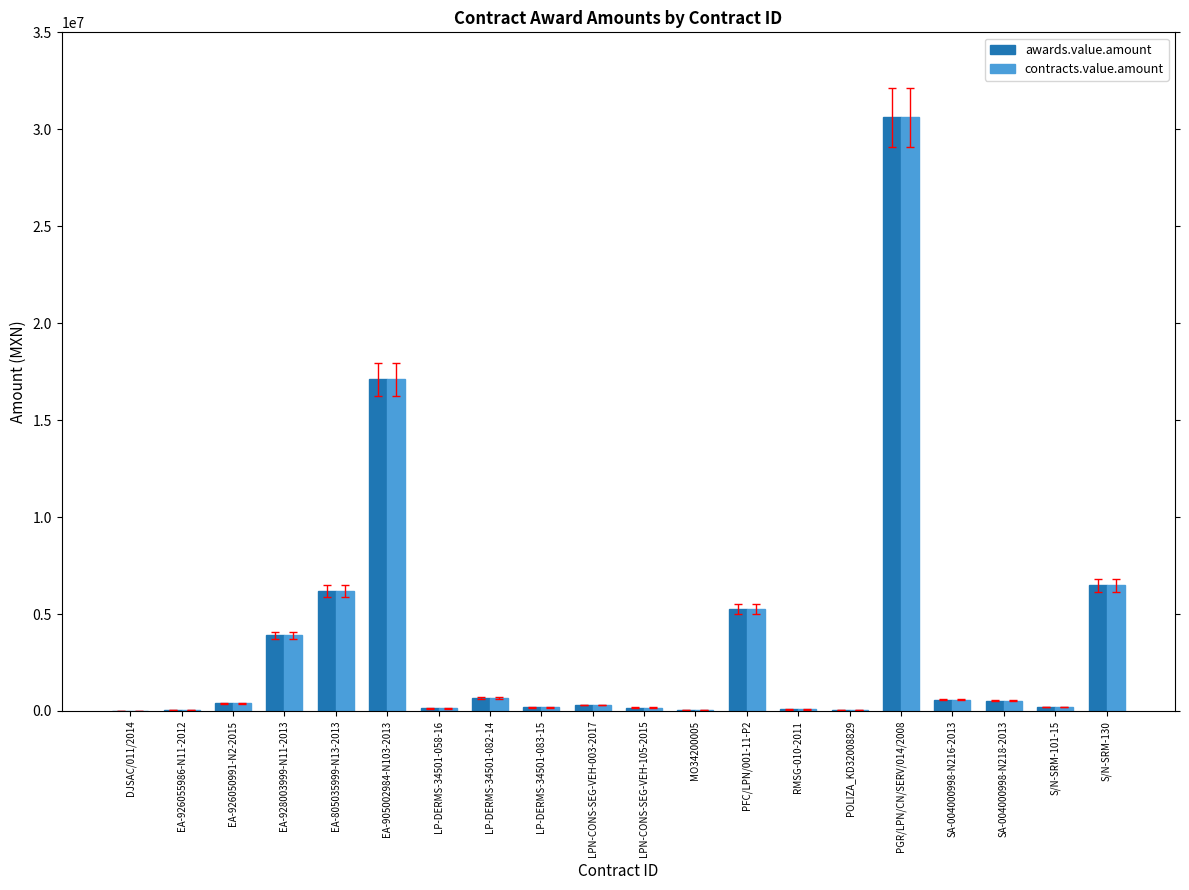

What is the maximum value shown in the chart?

30621645.0